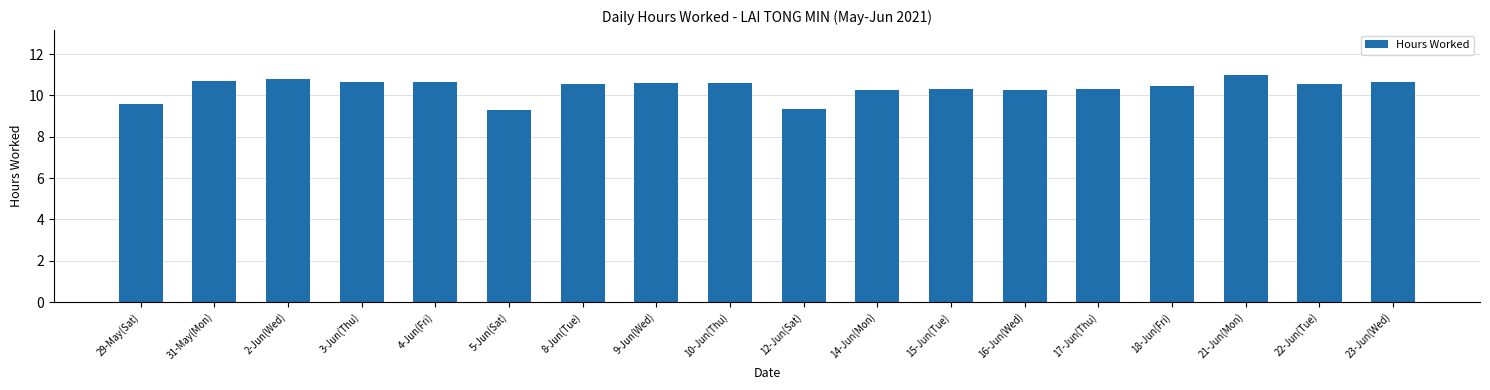

What is the average value?

10.4